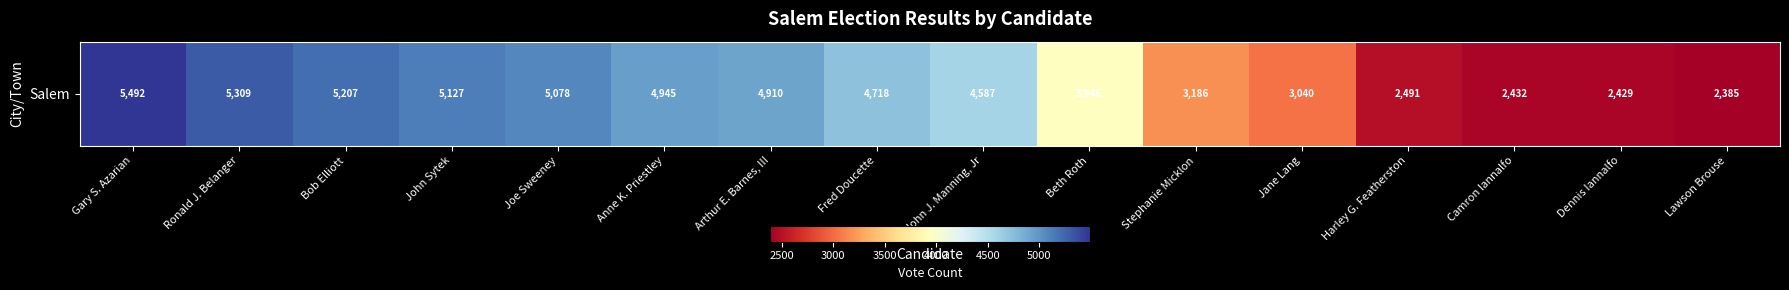

Where is the data nearest to the value 3938?

Beth Roth